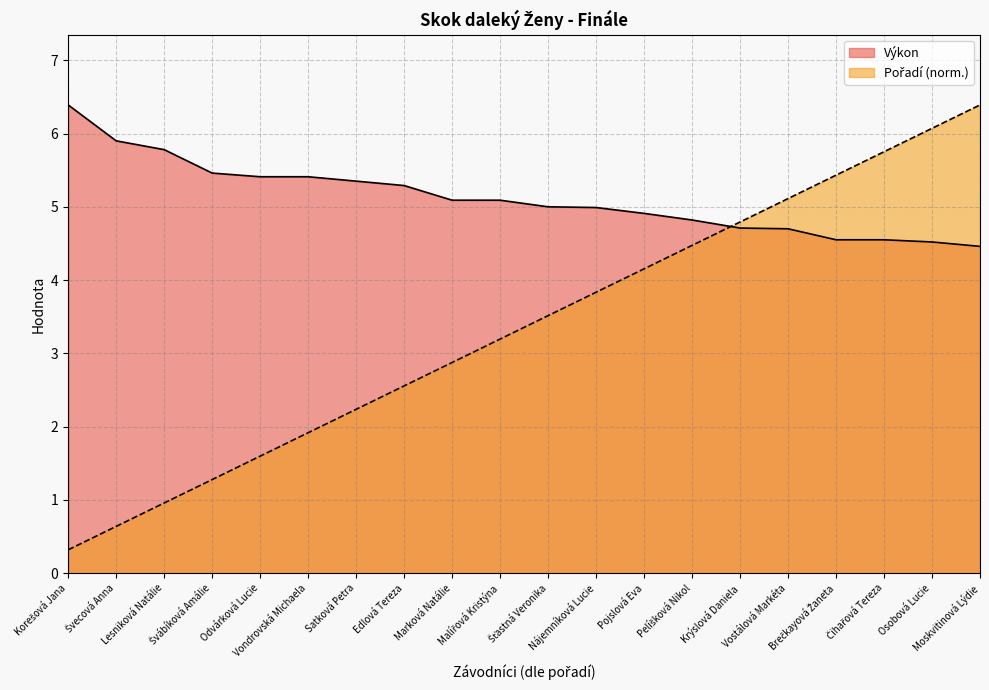

What is the minimum value for Pořadí?

0.3